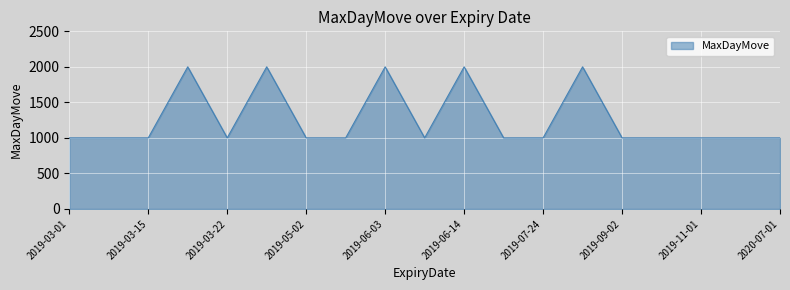

What is the difference between the maximum and minimum values?

1000